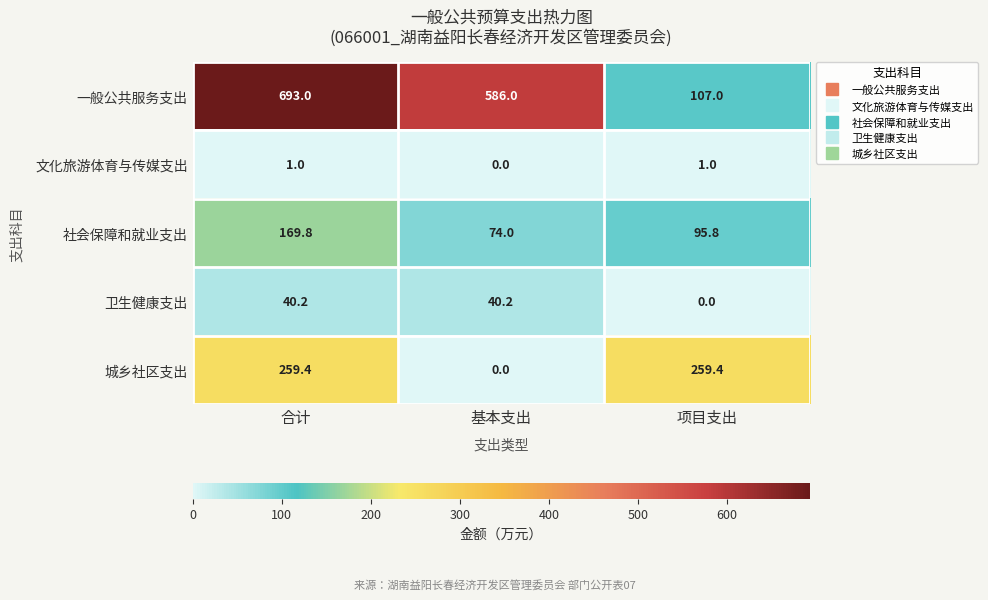

Which series has the largest total across all categories?

一般公共服务支出